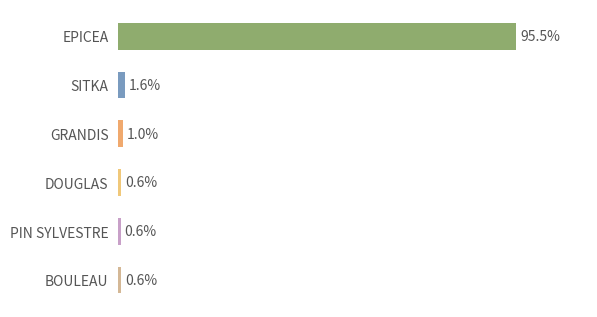

Does the chart contain stacked bars?

No